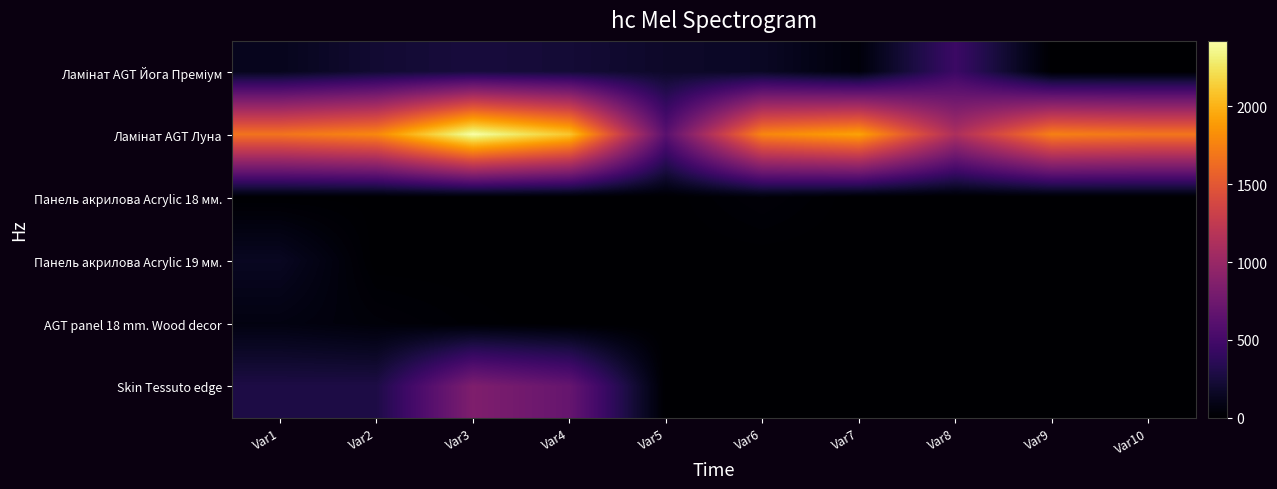

Which series has the largest total across all categories?

Ламінат AGT Луна